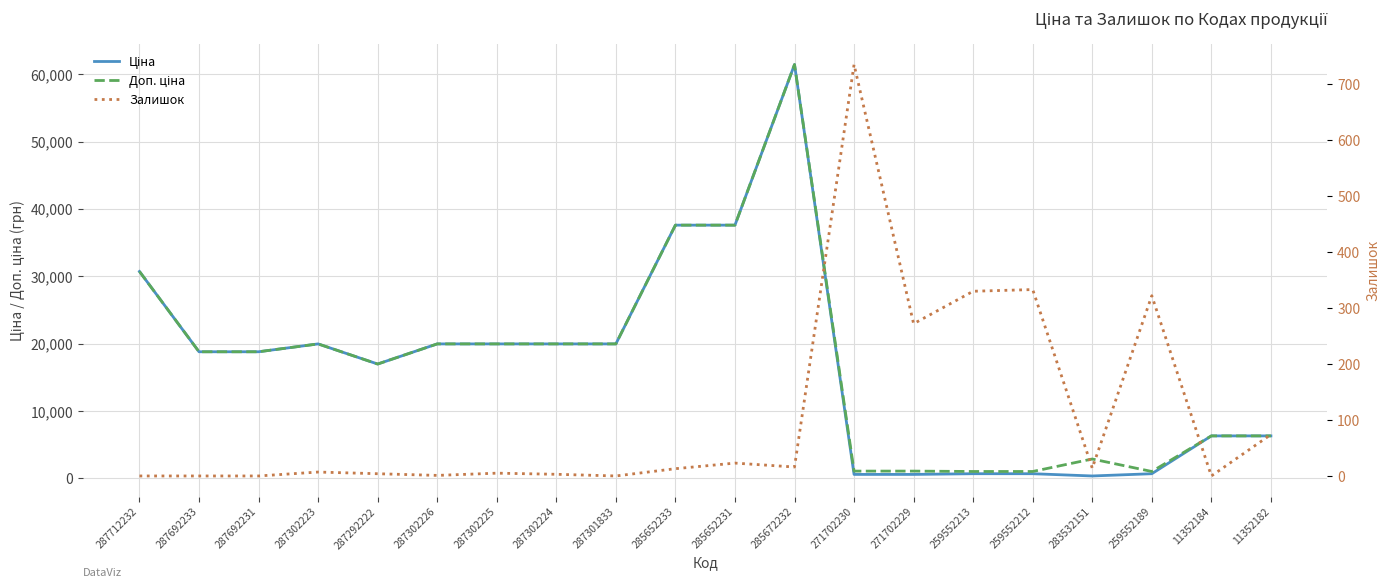

How many values in Залишок are above zero?

15